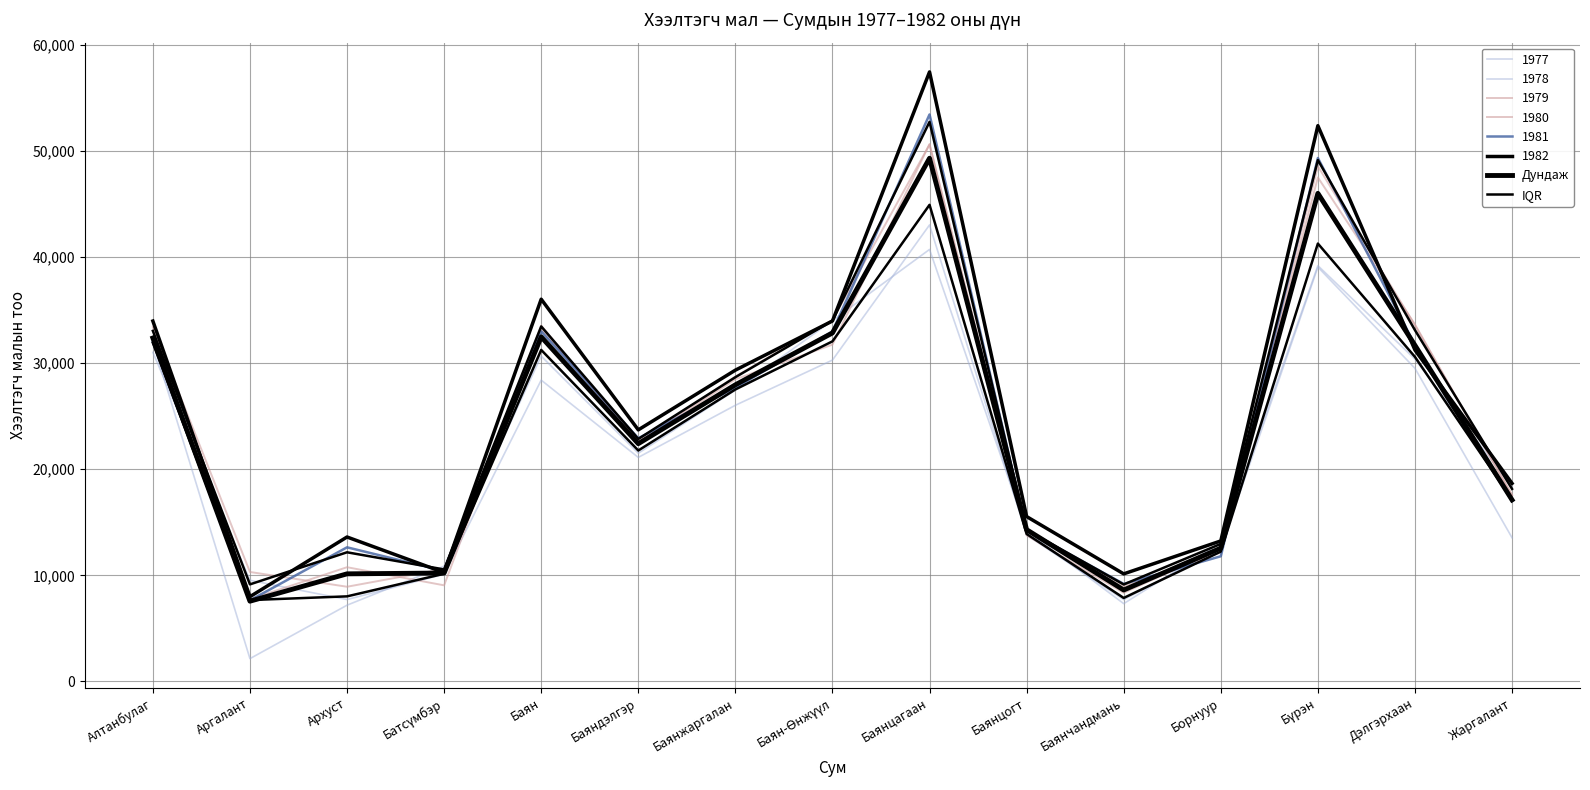

Count the number of categories in the chart.

15